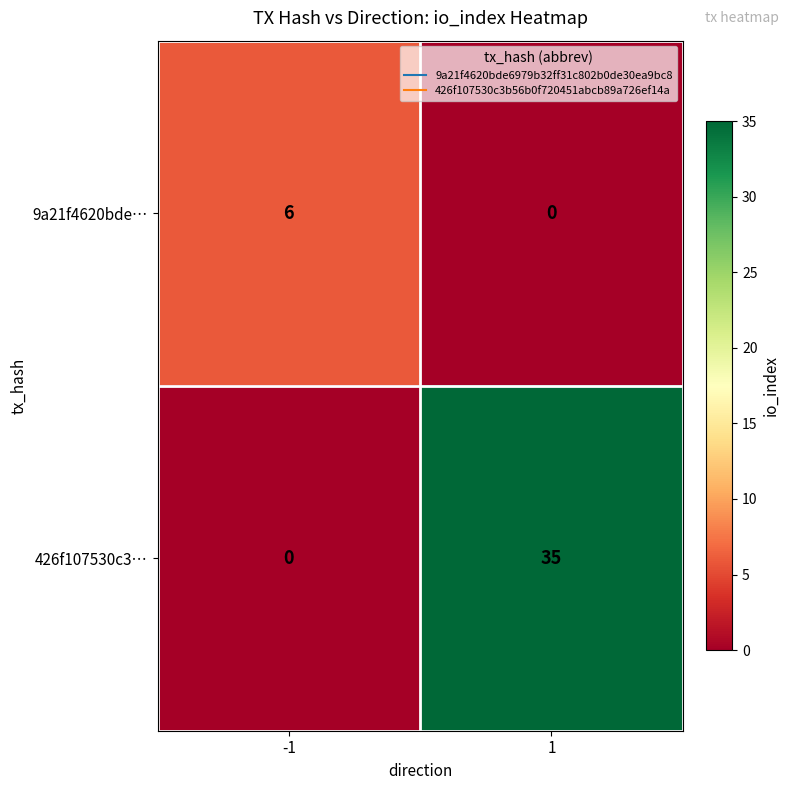

Which label corresponds to the largest value in the chart?

1